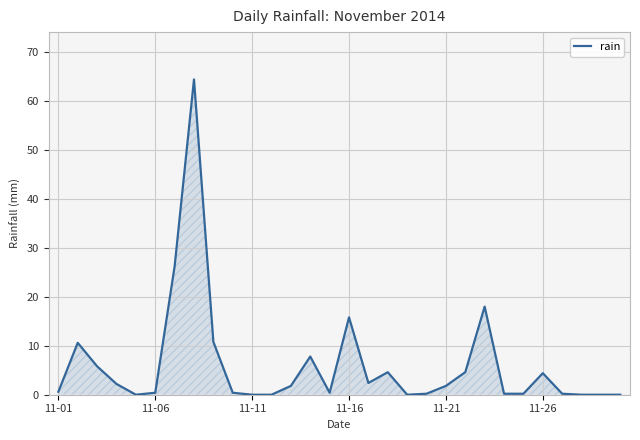

What is the maximum value shown in the chart?

64.4